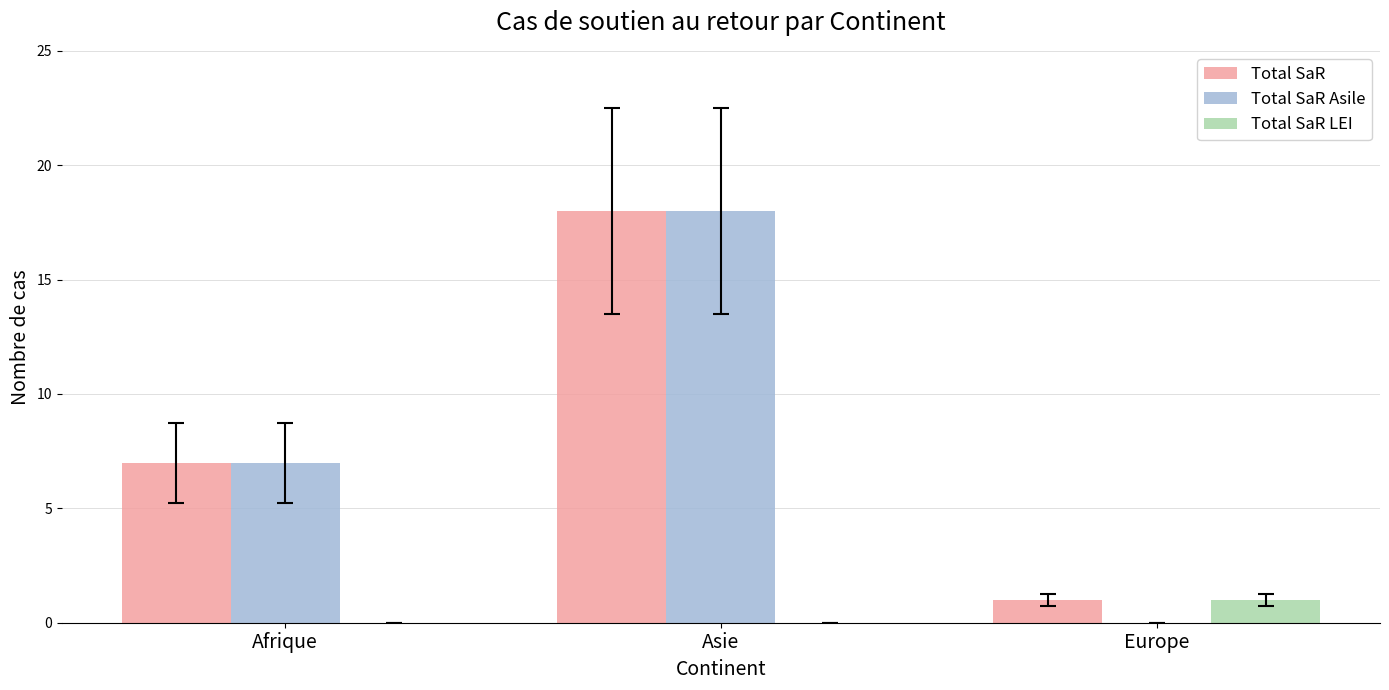

The value of Total SaR Asile at Europe is 0. True or false?

True